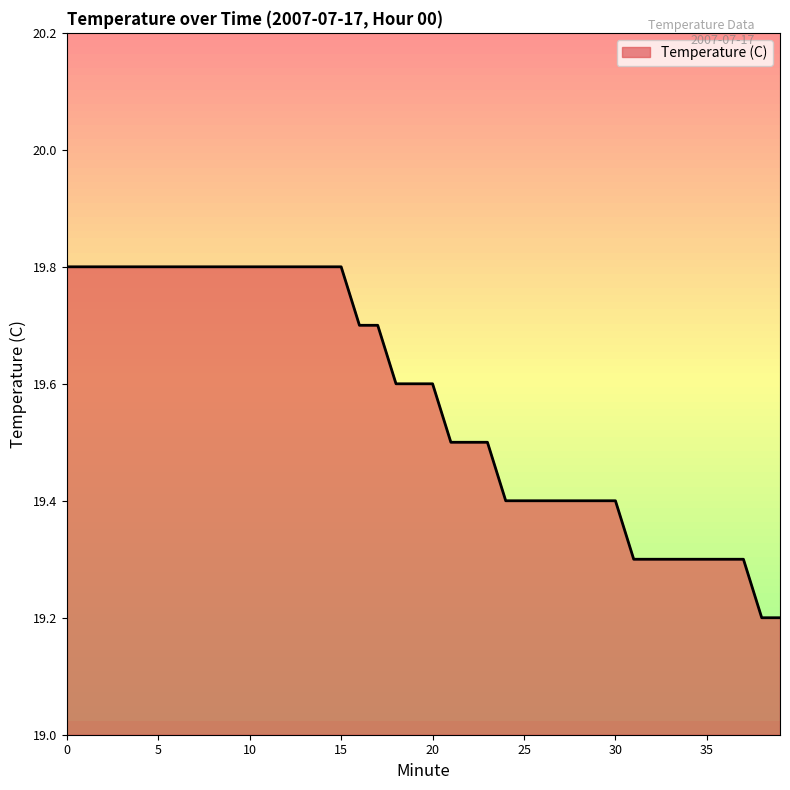

What is the sum of all values?

782.8